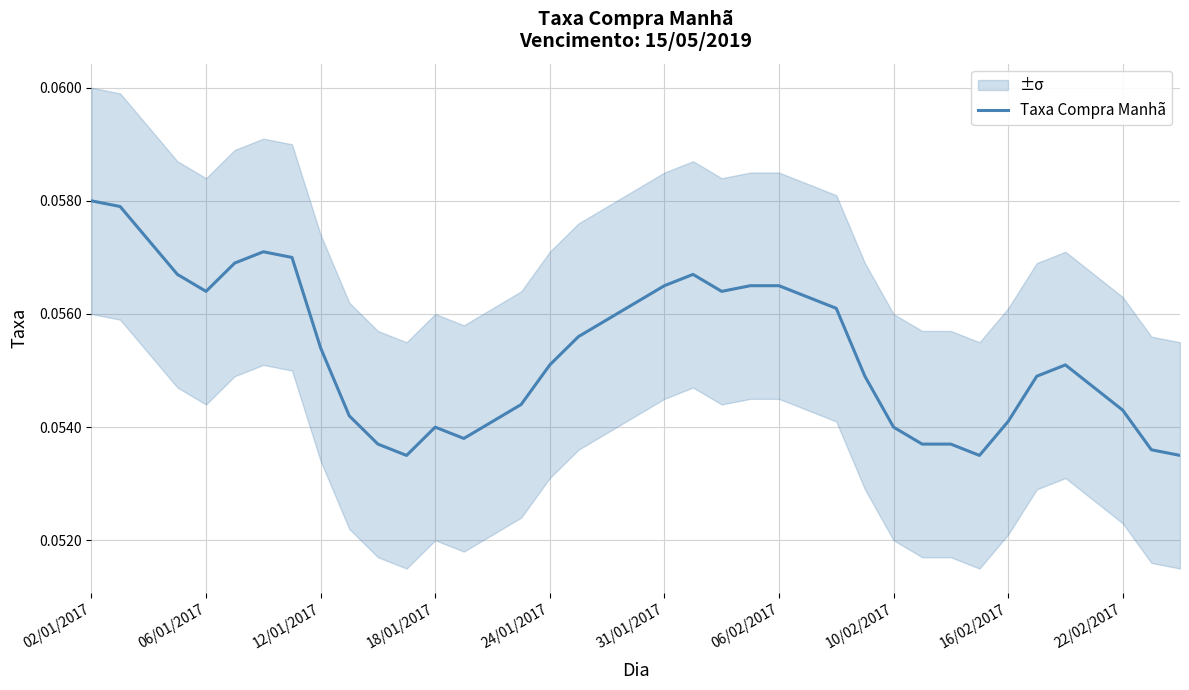

Reading right to left, transcribe all the data shown in this chart.

0.1	0.1	0.1	0.1	0.1	0.1	0.1	0.1	0.1	0.1	0.1	0.1	0.1	0.1	0.1	0.1	0.1	0.1	0.1	0.1	0.1	0.1	0.1	0.1	0.1	0.1	0.1	0.1	0.1	0.1	0.1	0.1	0.1	0.1	0.1	0.1	0.1	0.1	0.1